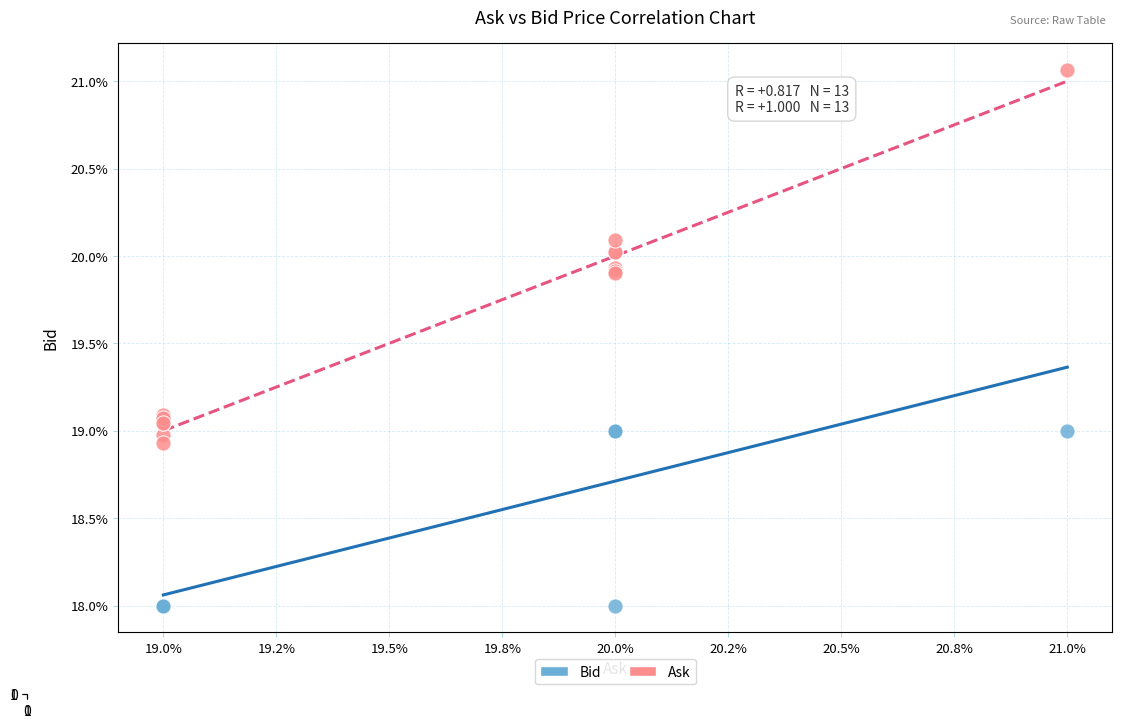

Which series reaches the minimum Y coordinate?

Bid